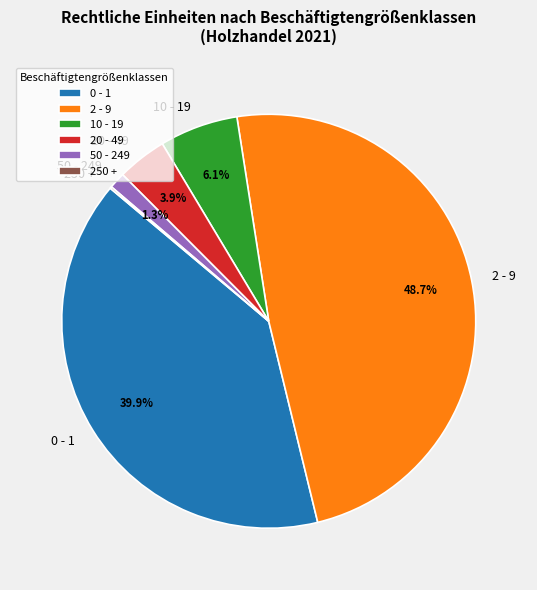

What is the largest slice in the pie chart?

2 - 9